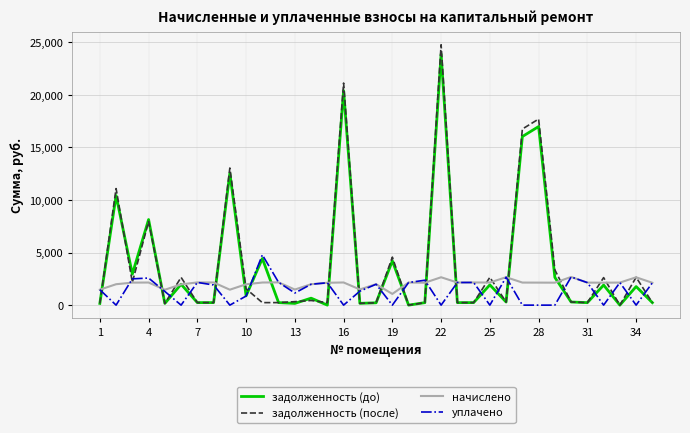

What is the maximum value shown in the chart?

24768.0